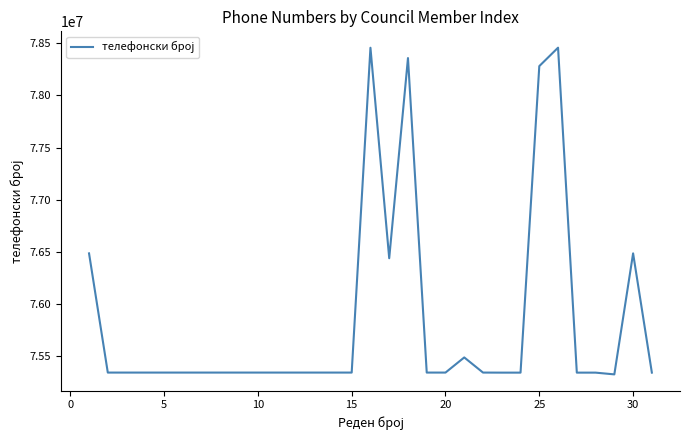

What is the greatest value displayed?

78456527